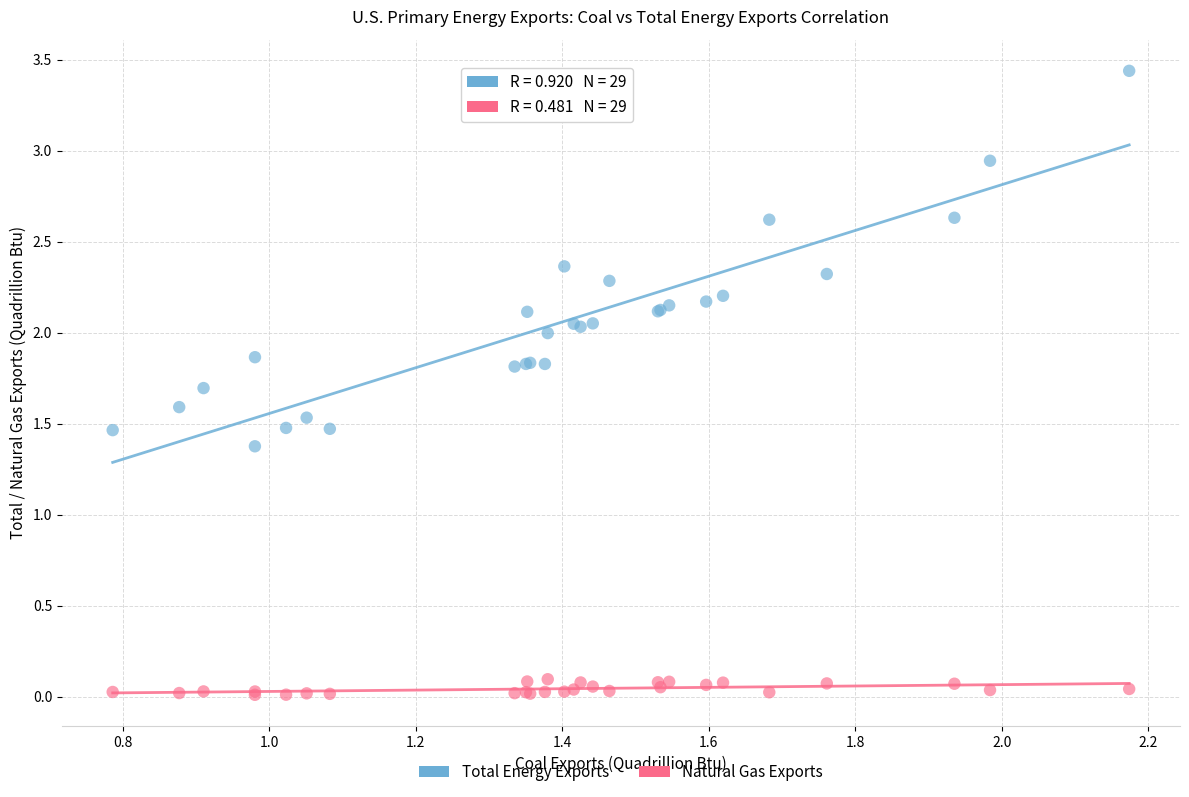

Across all series, what Y value is closest to 1?

1.4